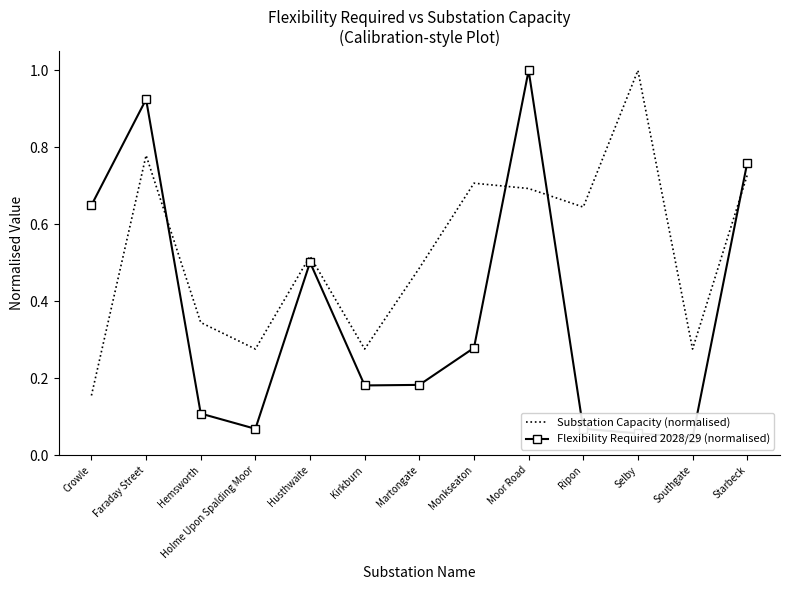

Which label corresponds to the smallest value in the chart?

Southgate